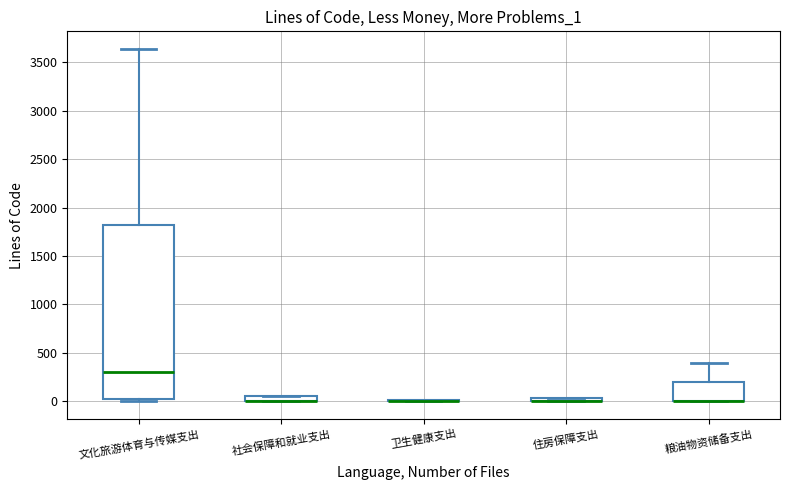

Comparing the boxes themselves (not the whiskers), which one is the tallest?

文化旅游体育与传媒支出